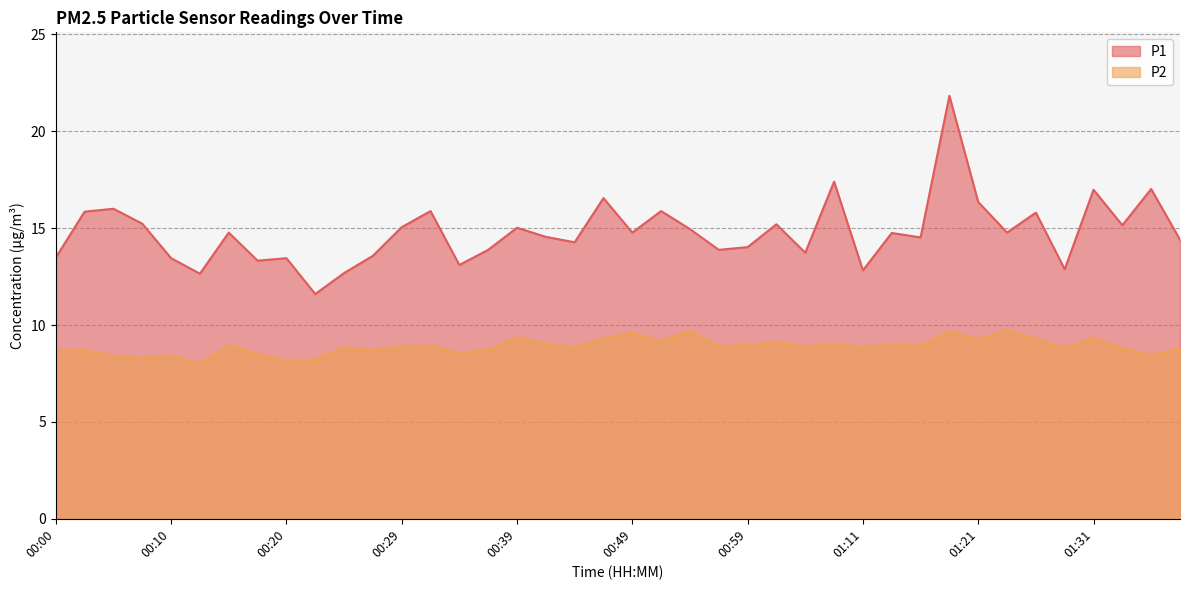

True or false: P1 and P2 intersect in this chart.

False